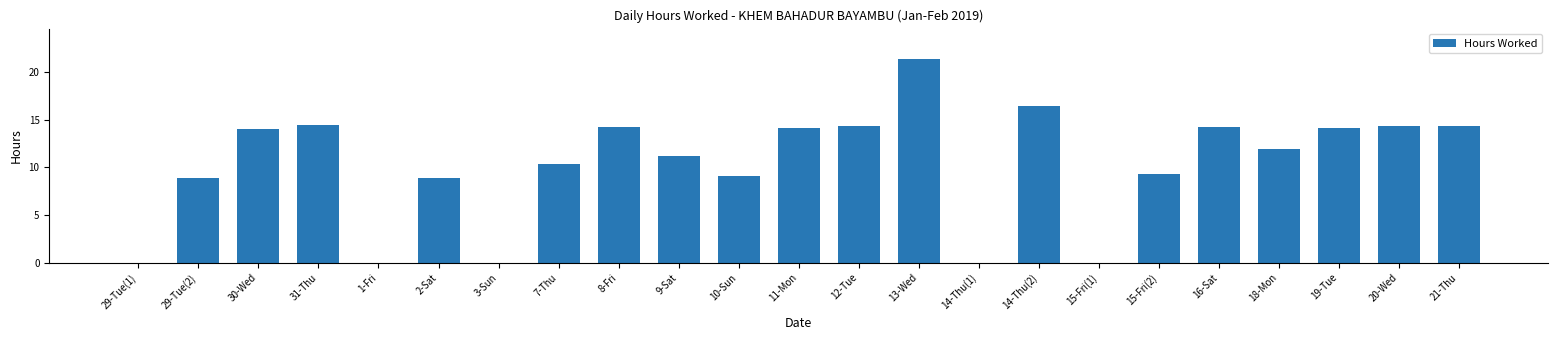

What is the change in value from 13-Wed to 19-Tue?

-7.2